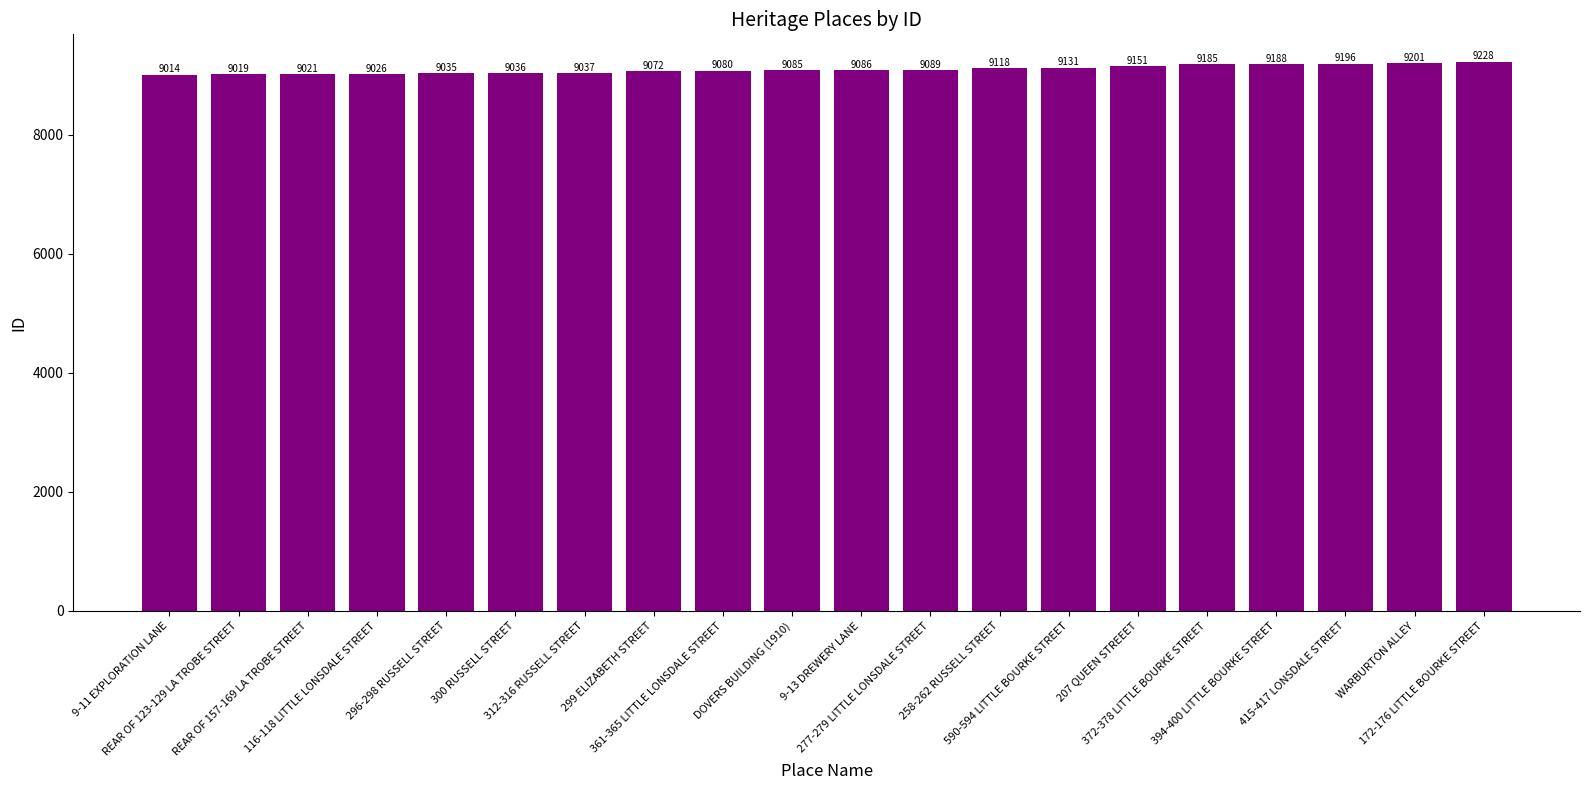

What is the sum of all values?

181998